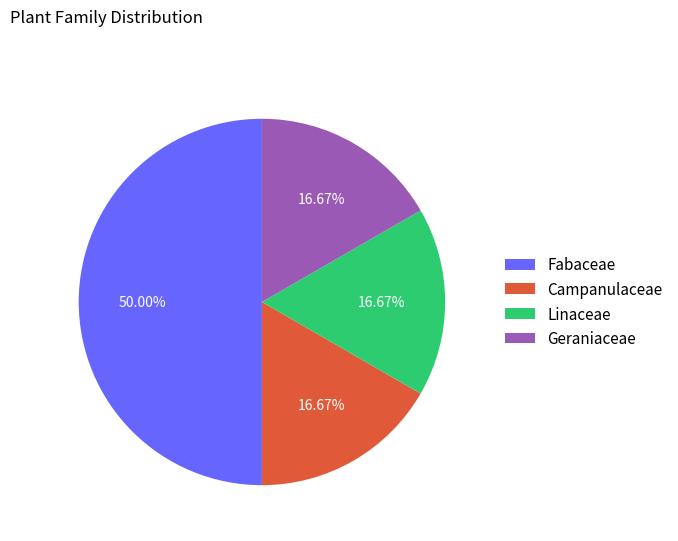

True or false: Fabaceae accounts for 40% of the total.

False